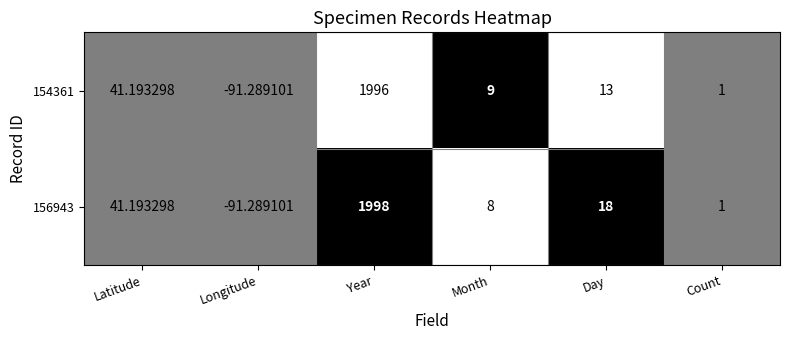

Between Latitude and Year, which series saw the biggest shift?

156943